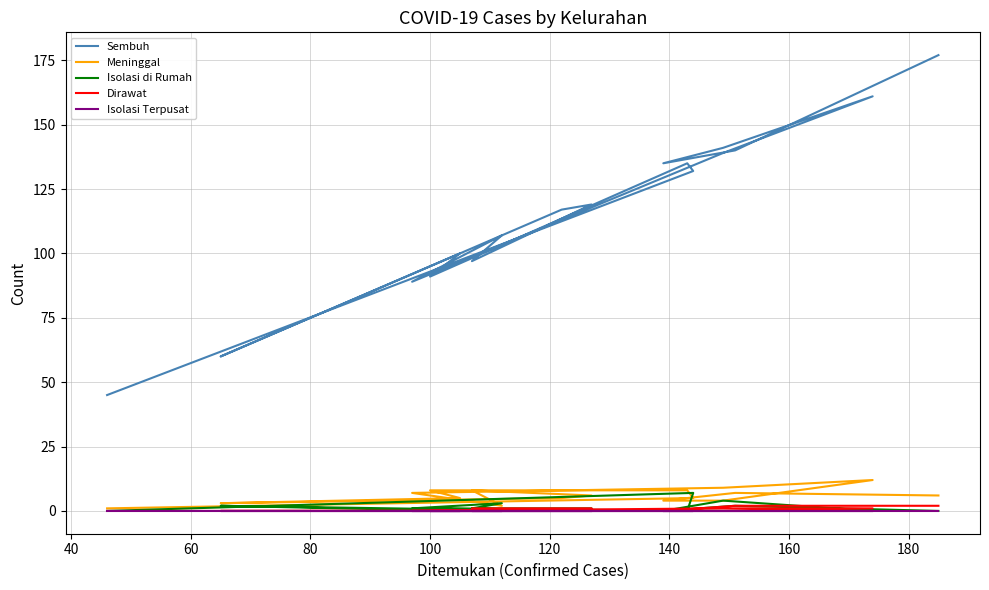

How many lines are shown in the chart?

5